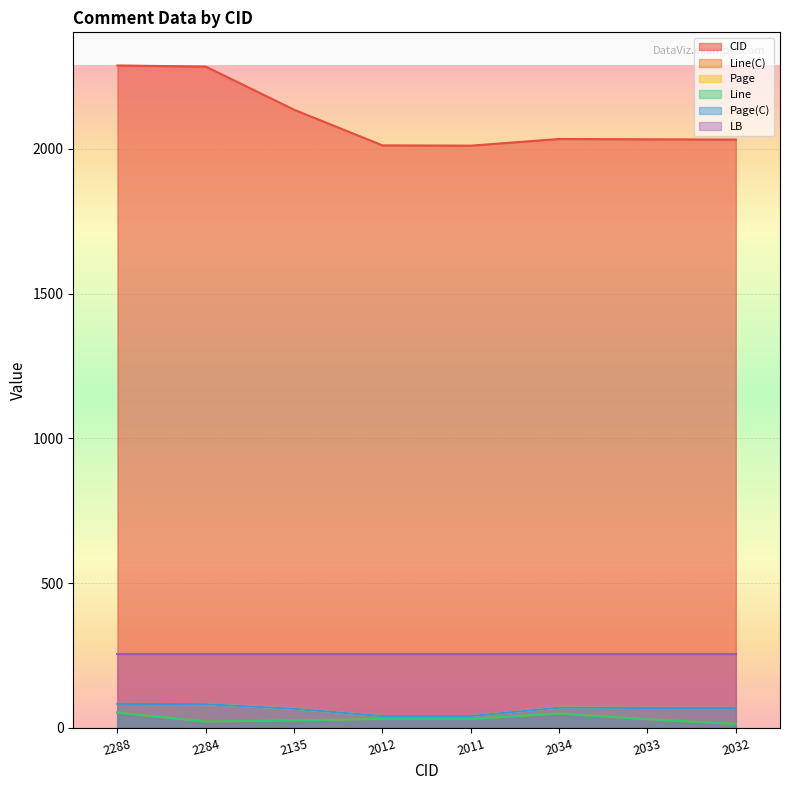

At which label is Page(C) closest to 62?

2135